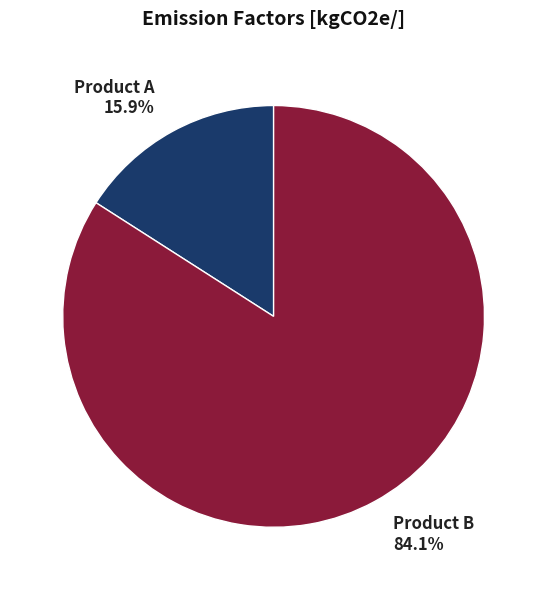

Which slice is the smallest?

Product A